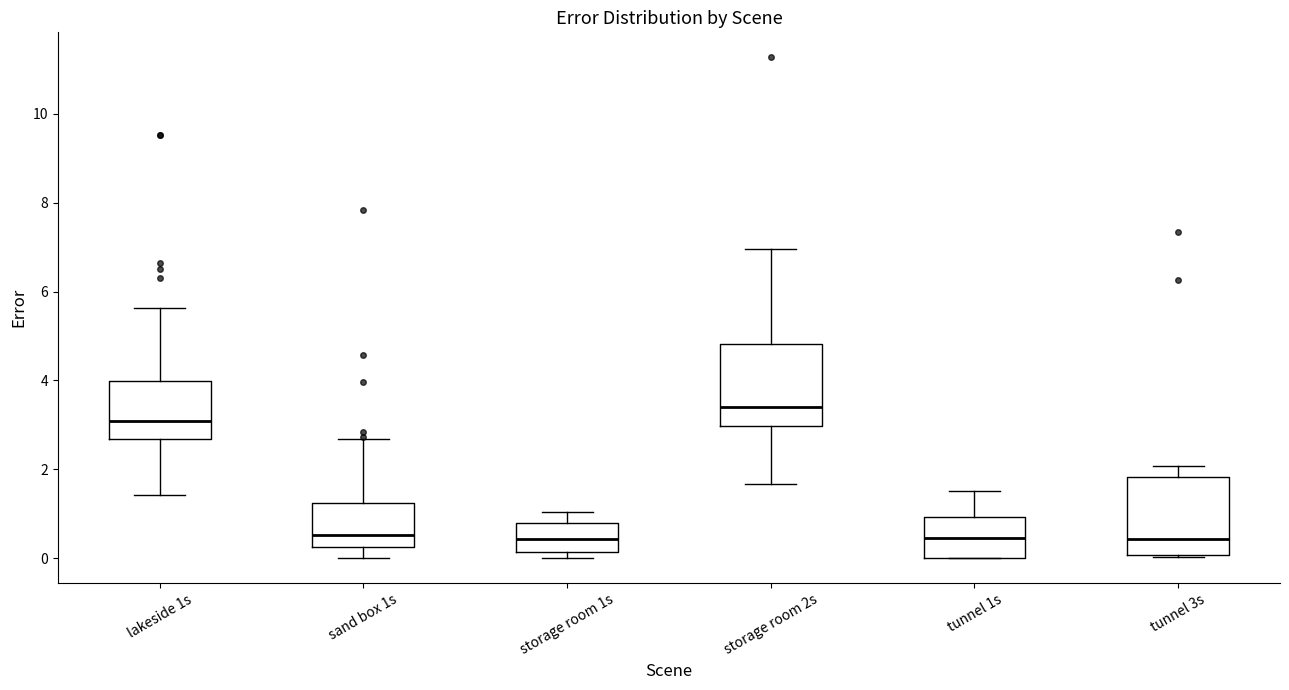

Where does the upper whisker of the box for storage room 2s end on the y-axis? The values are not printed on the chart, so give them approximately, as read against the axis.

7.0